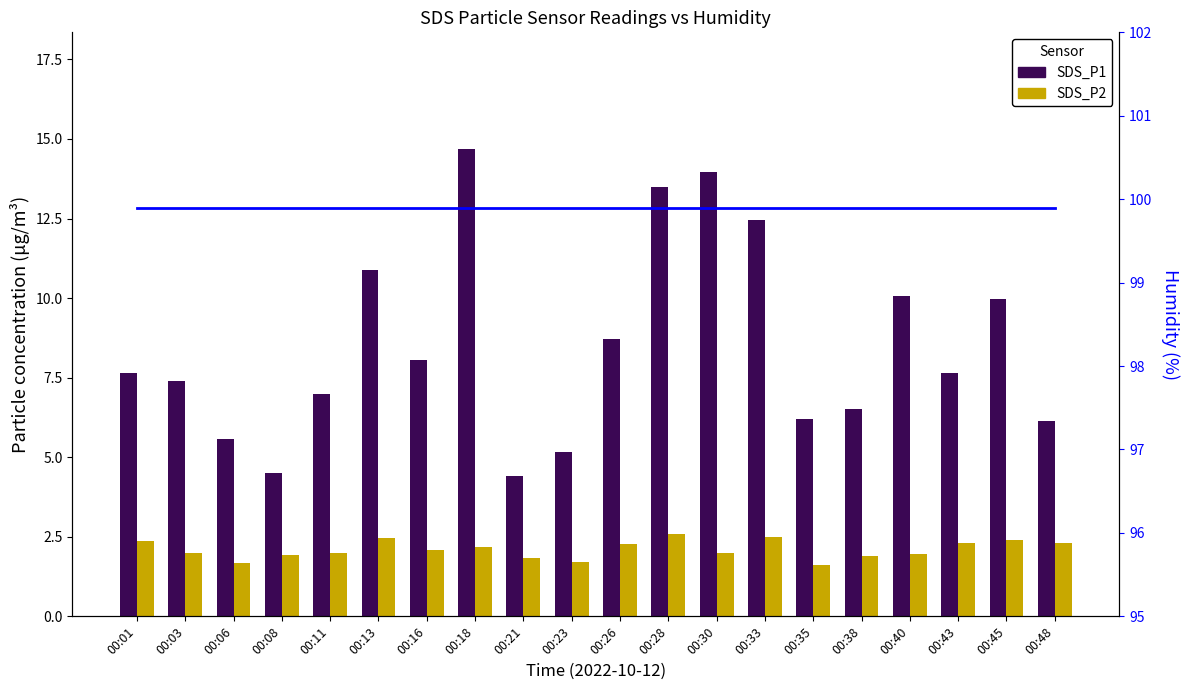

How many data points in SDS_P2 are above 2?

10